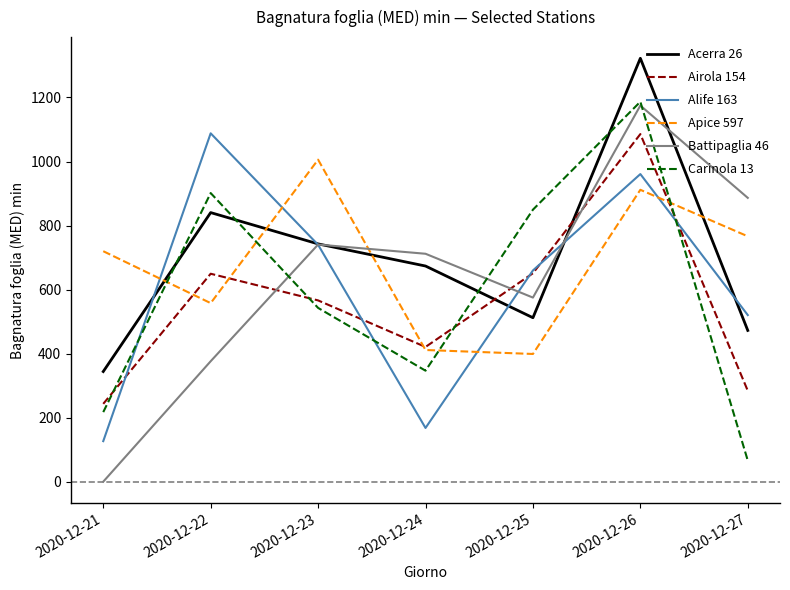

What is the difference between the highest and lowest values at 2020-12-21?

719.9